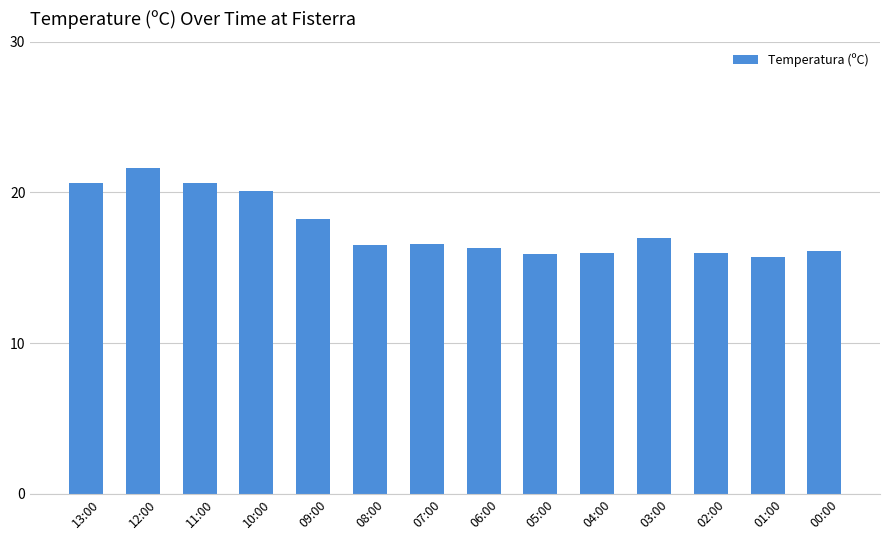

What is the maximum value shown in the chart?

21.6